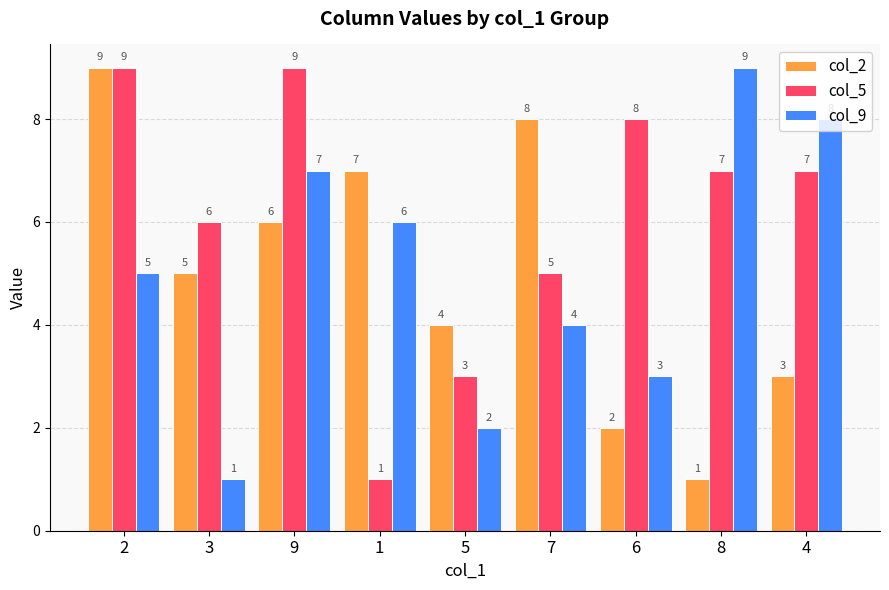

What are all the series names shown in the legend?

col_2, col_5, col_9